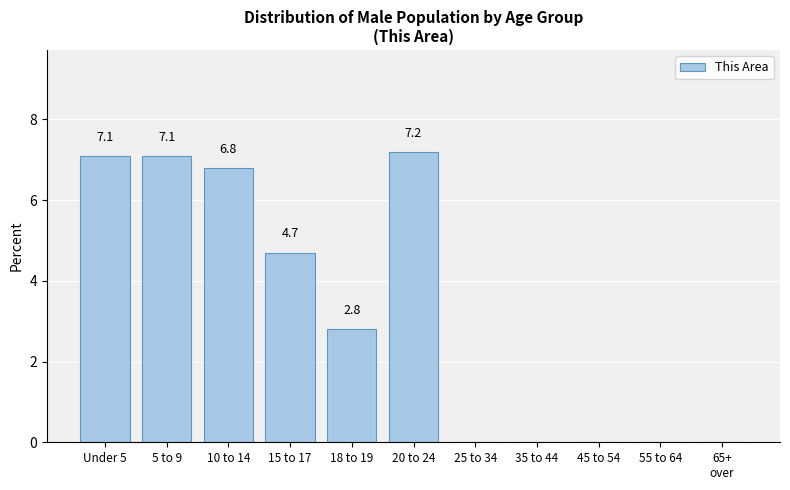

Where does the data first go above 2?

Under 5